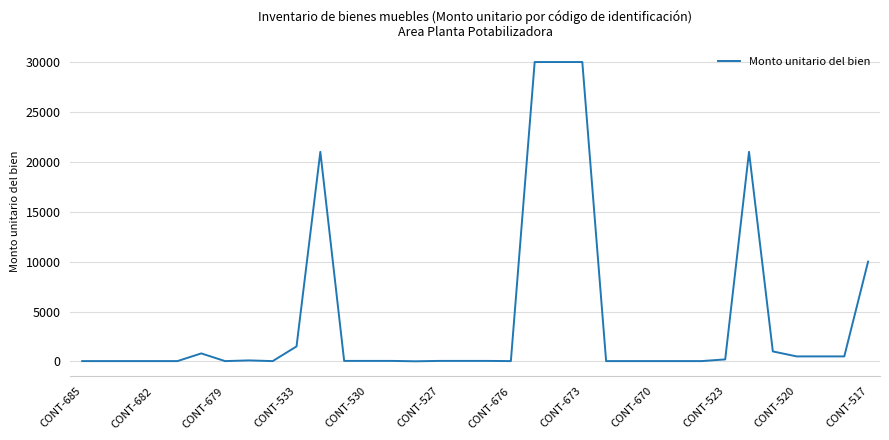

What is the maximum value shown in the chart?

30000